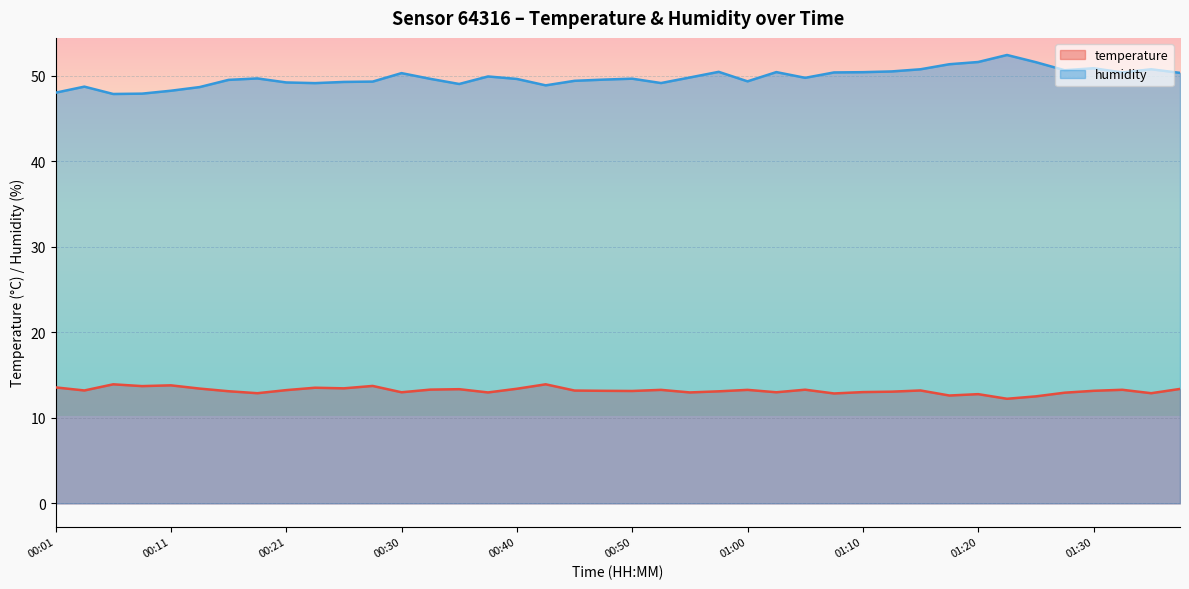

Rank the series by their average value, from lowest to highest.

temperature, humidity